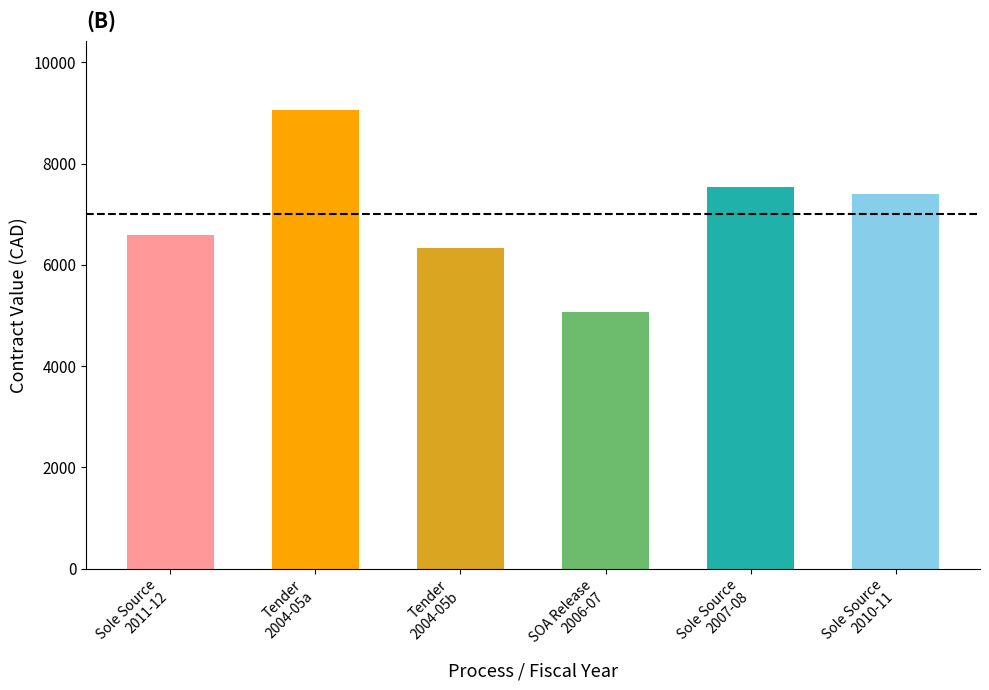

True or false: the data shows 6336.5 at Tender
2004-05b.

True